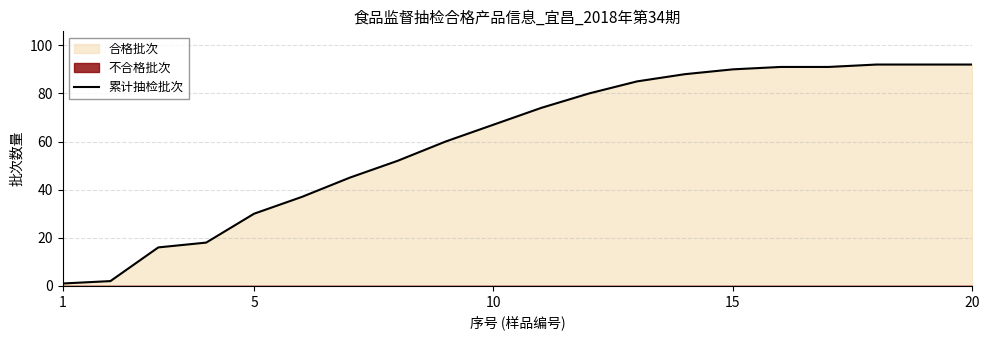

What is the difference between the maximum and minimum values?

91